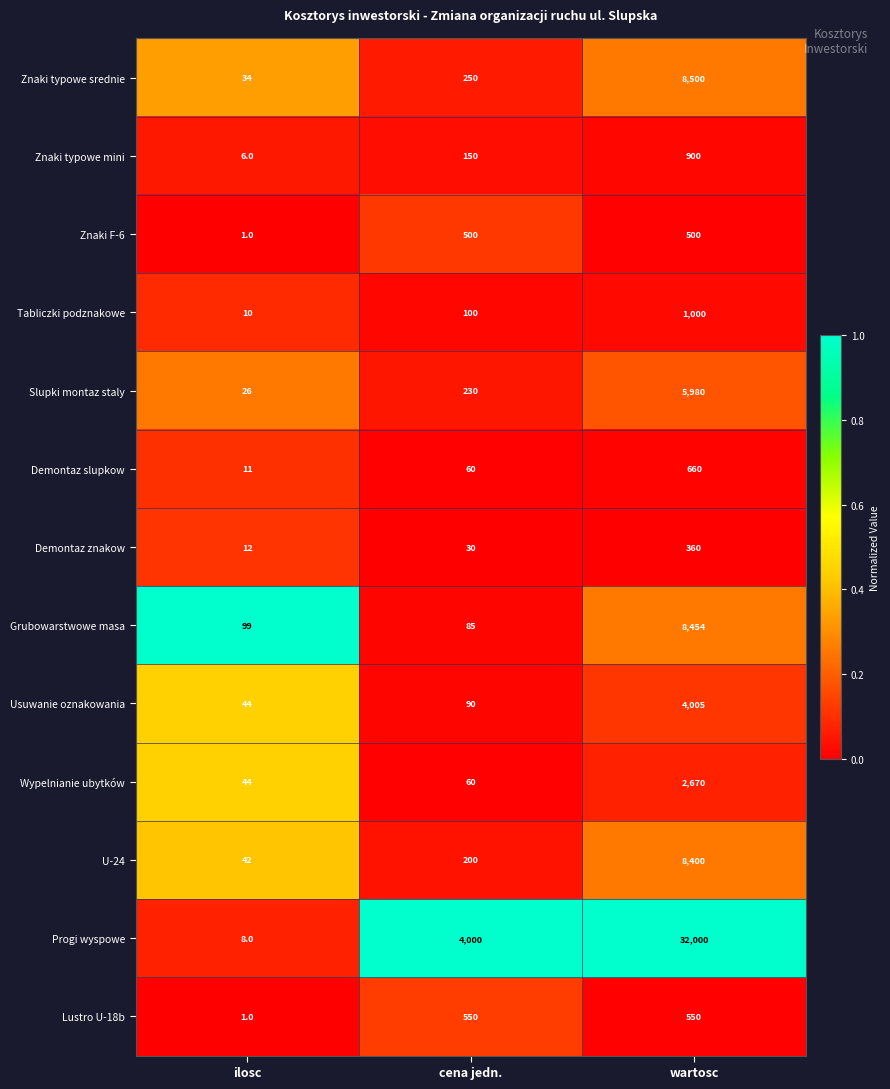

Rank the series by their maximum value, from highest to lowest.

Progi wyspowe, Znaki typowe srednie, Grubowarstwowe masa, U-24, Slupki montaz staly, Usuwanie oznakowania, Wypelnianie ubytków, Tabliczki podznakowe, Znaki typowe mini, Demontaz slupkow, Lustro U-18b, Znaki F-6, Demontaz znakow